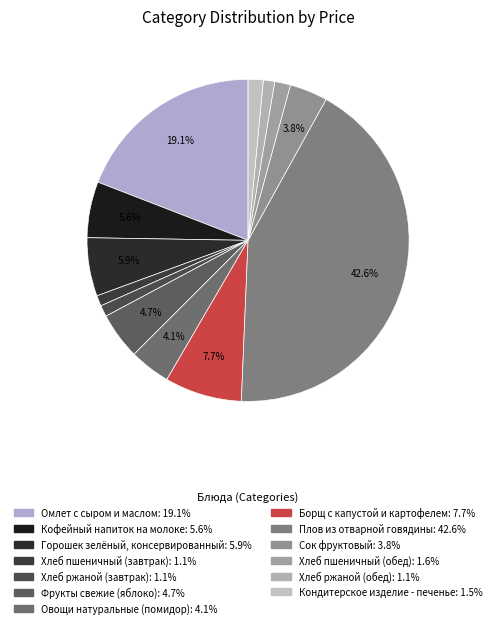

To the nearest percent, what percentage of the pie is Сок фруктовый?

4%